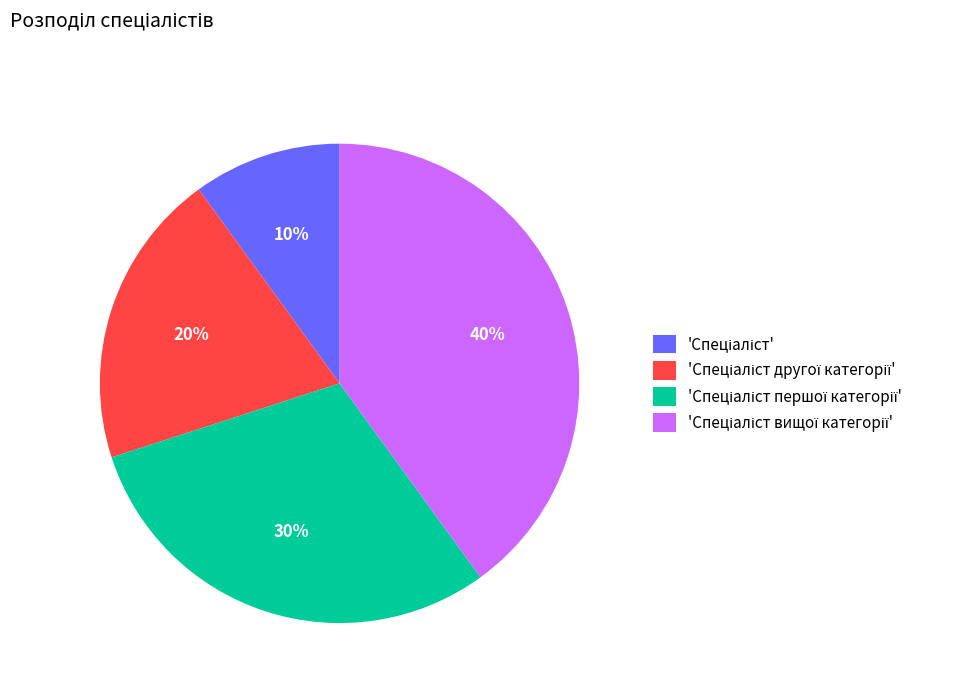

To the nearest percent, what is the average slice percentage?

25%